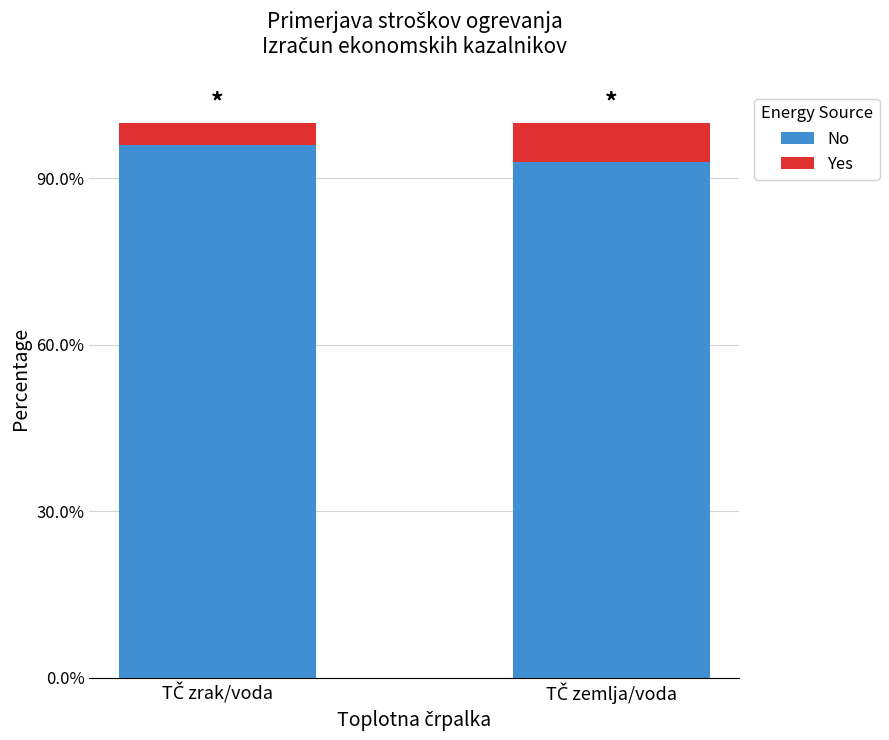

Does the chart contain any negative values?

No